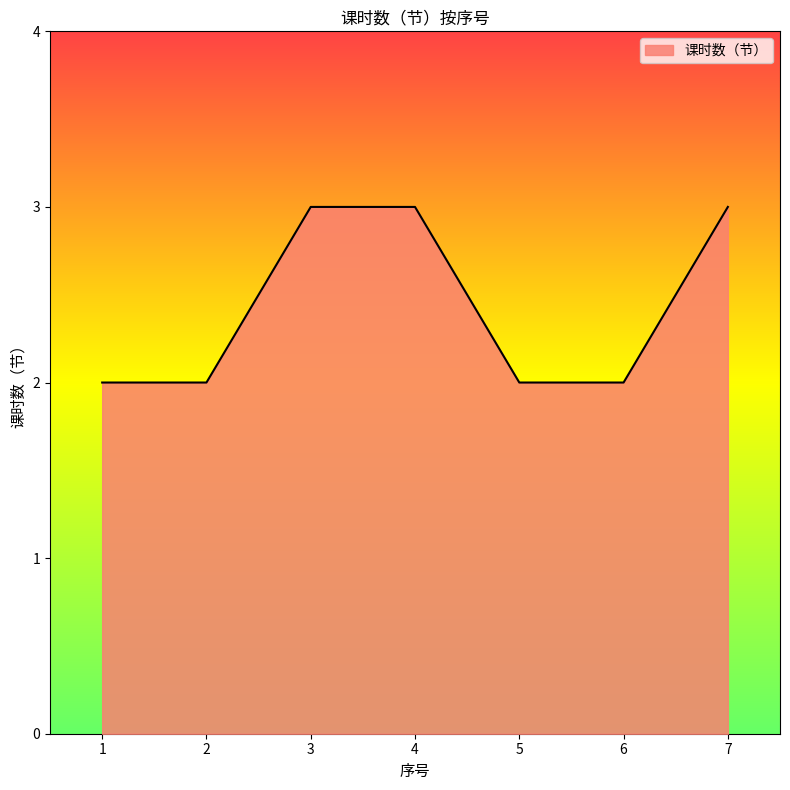

Is it true that the value at 6 is 2?

True